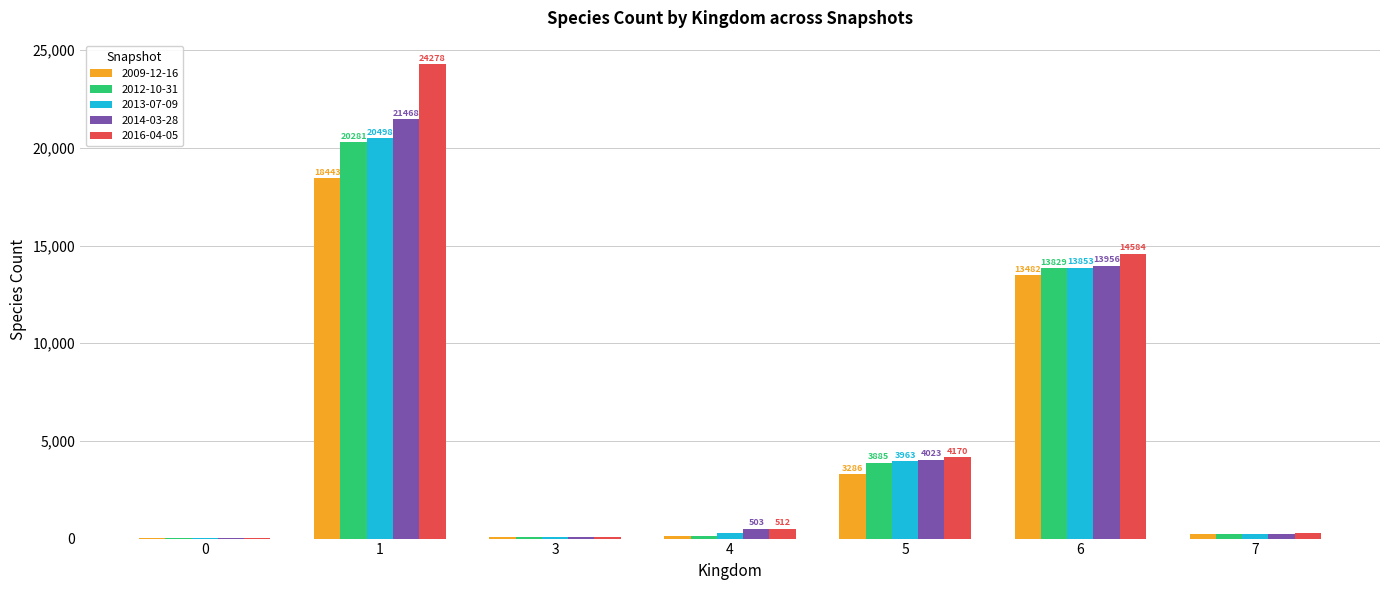

Where is 2014-03-28 nearest to the value 10739?

6